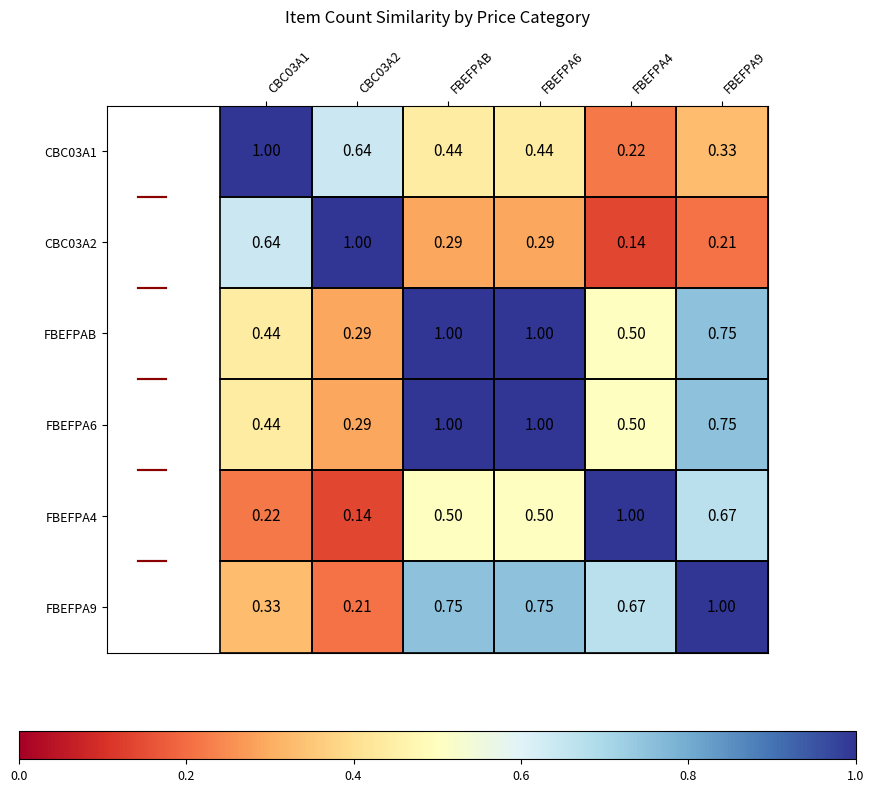

What is the maximum value shown in the chart?

1.0